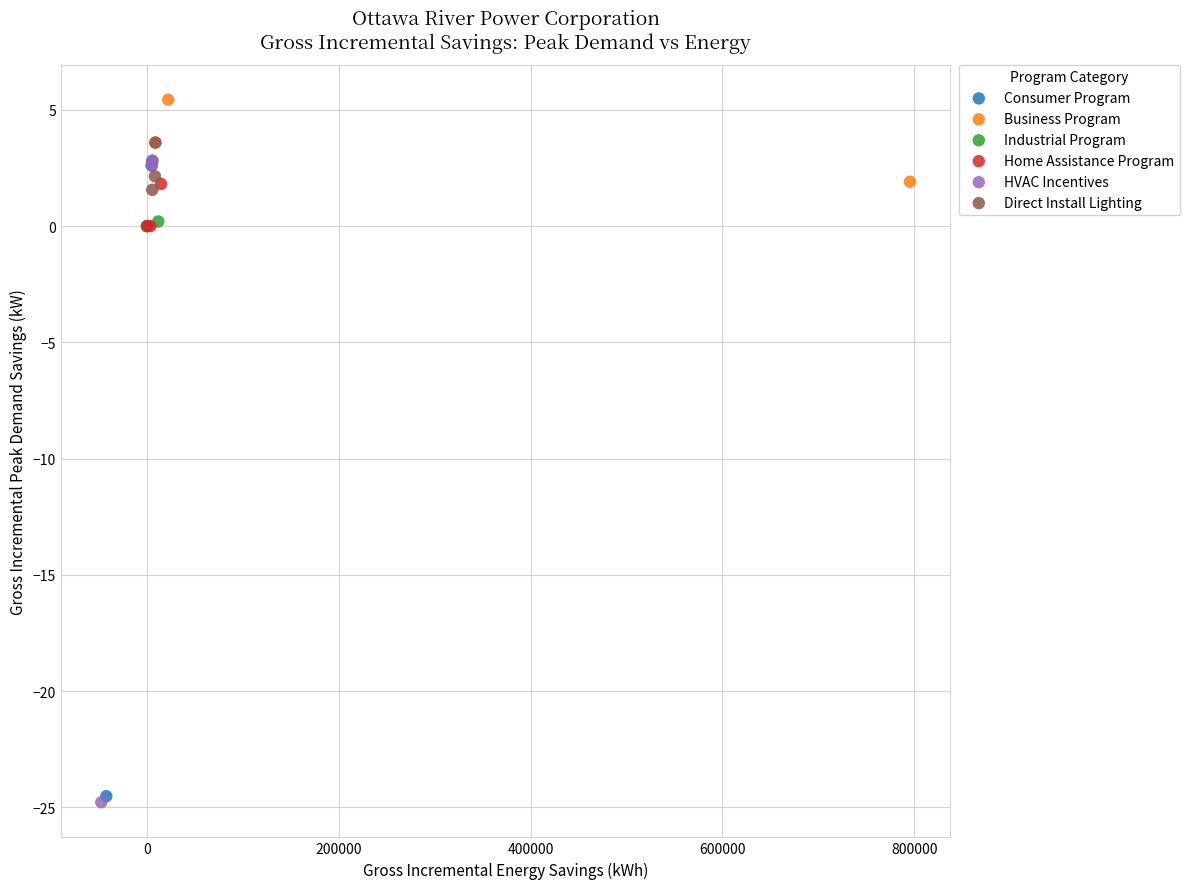

Which series contains the highest Y value?

Business Program